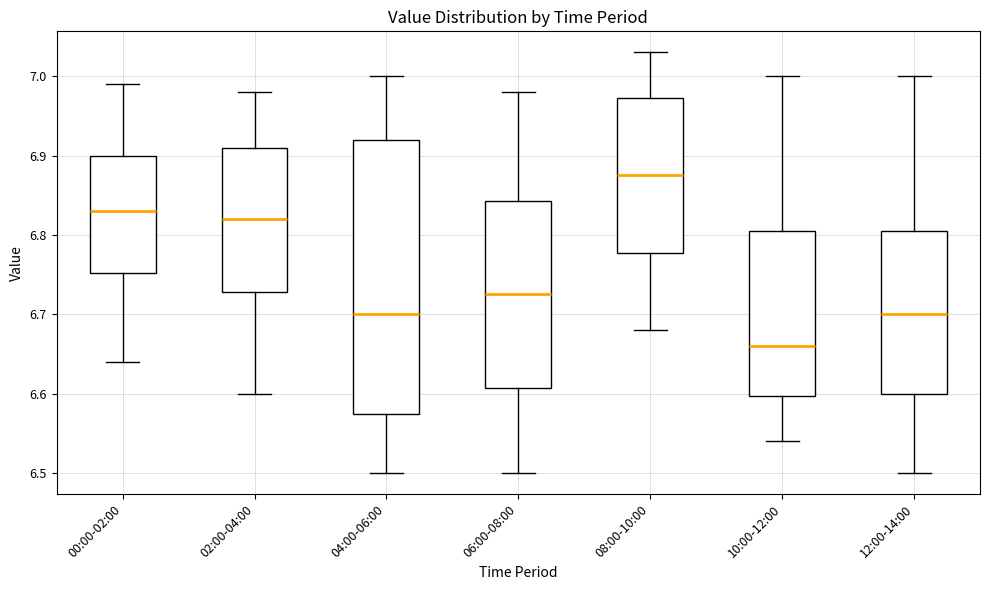

Where does the upper whisker of the box for 12:00-14:00 end on the y-axis? The values are not printed on the chart, so give them approximately, as read against the axis.

7.00